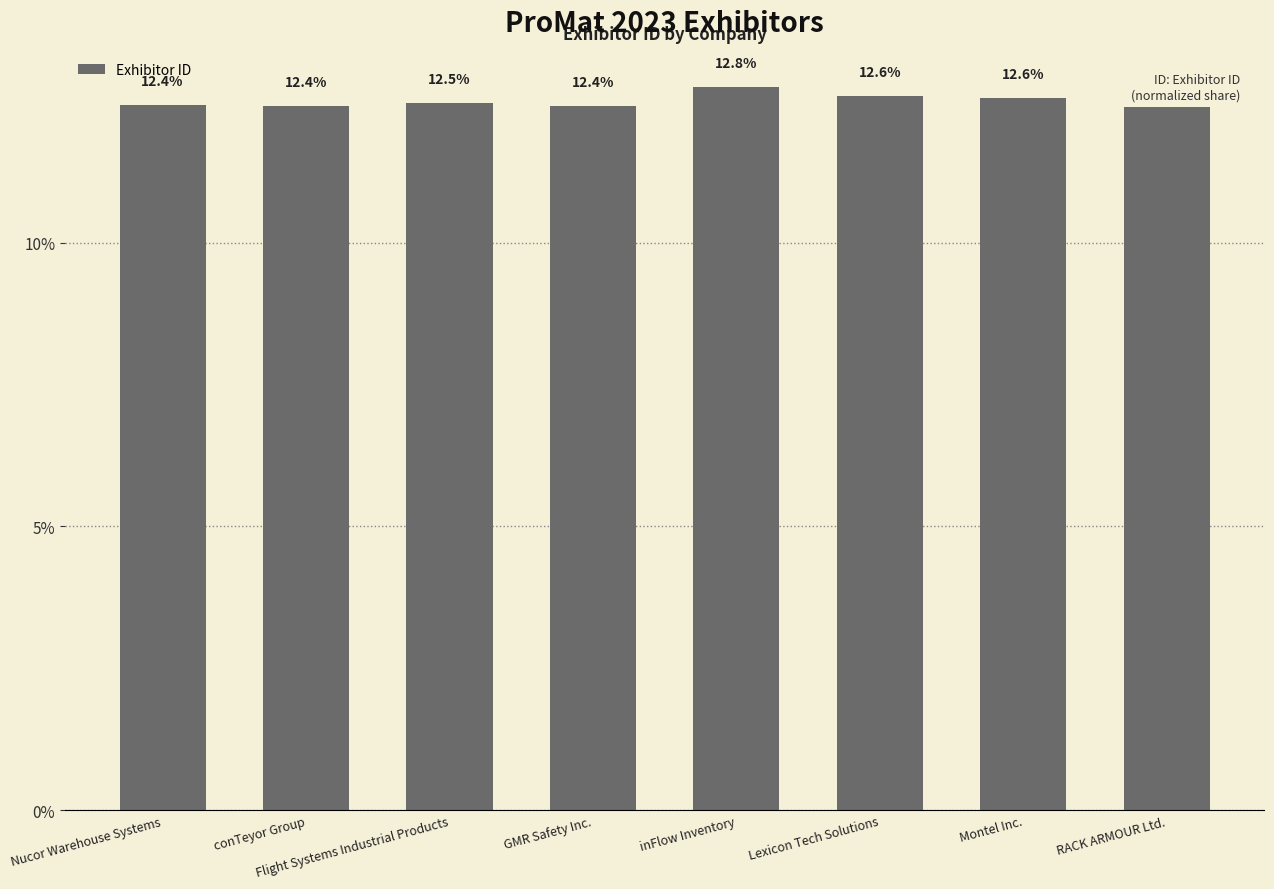

What is the sum of the values at RACK ARMOUR Ltd. and Lexicon Tech Solutions?

25.0